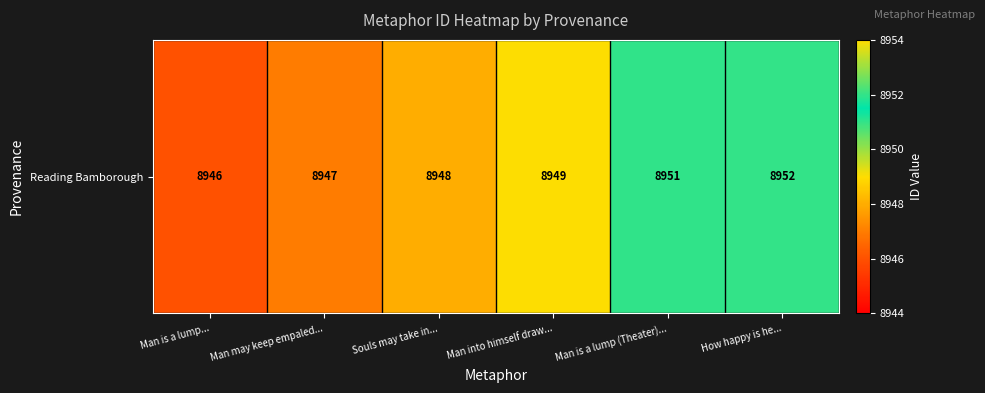

Where does the data first go above 8949?

Man is a lump (Theater)...